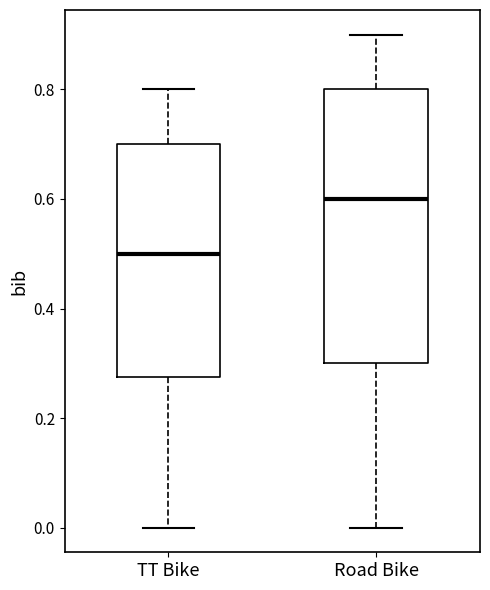

Reading left to right, transcribe this box plot: for each box, give where its median line is, the range the box spans, and where its two whiskers end, as read against the y-axis. The values are not printed on the chart, so give them approximately, as read against the axis.

TT Bike: median 0.50, box 0.28 to 0.70, whiskers 0.00 to 0.80
Road Bike: median 0.60, box 0.30 to 0.80, whiskers 0.00 to 0.90